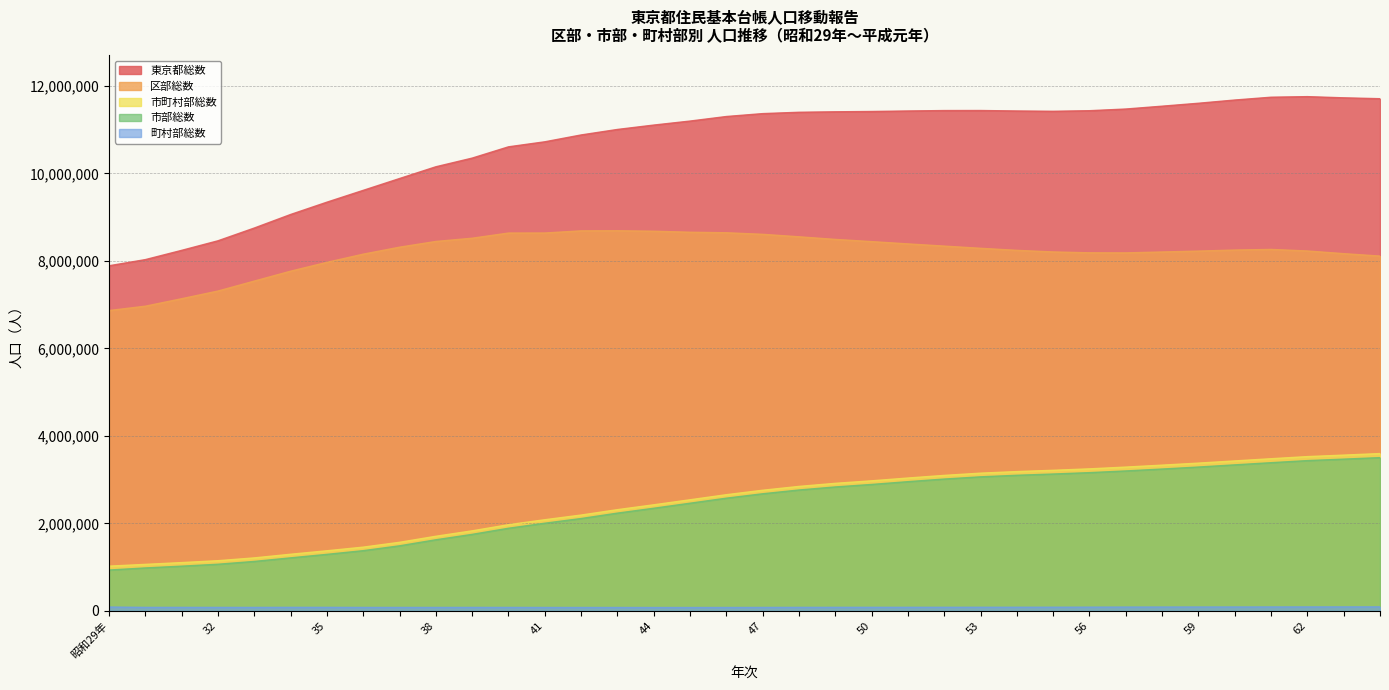

Which series has the largest total across all categories?

東京都総数